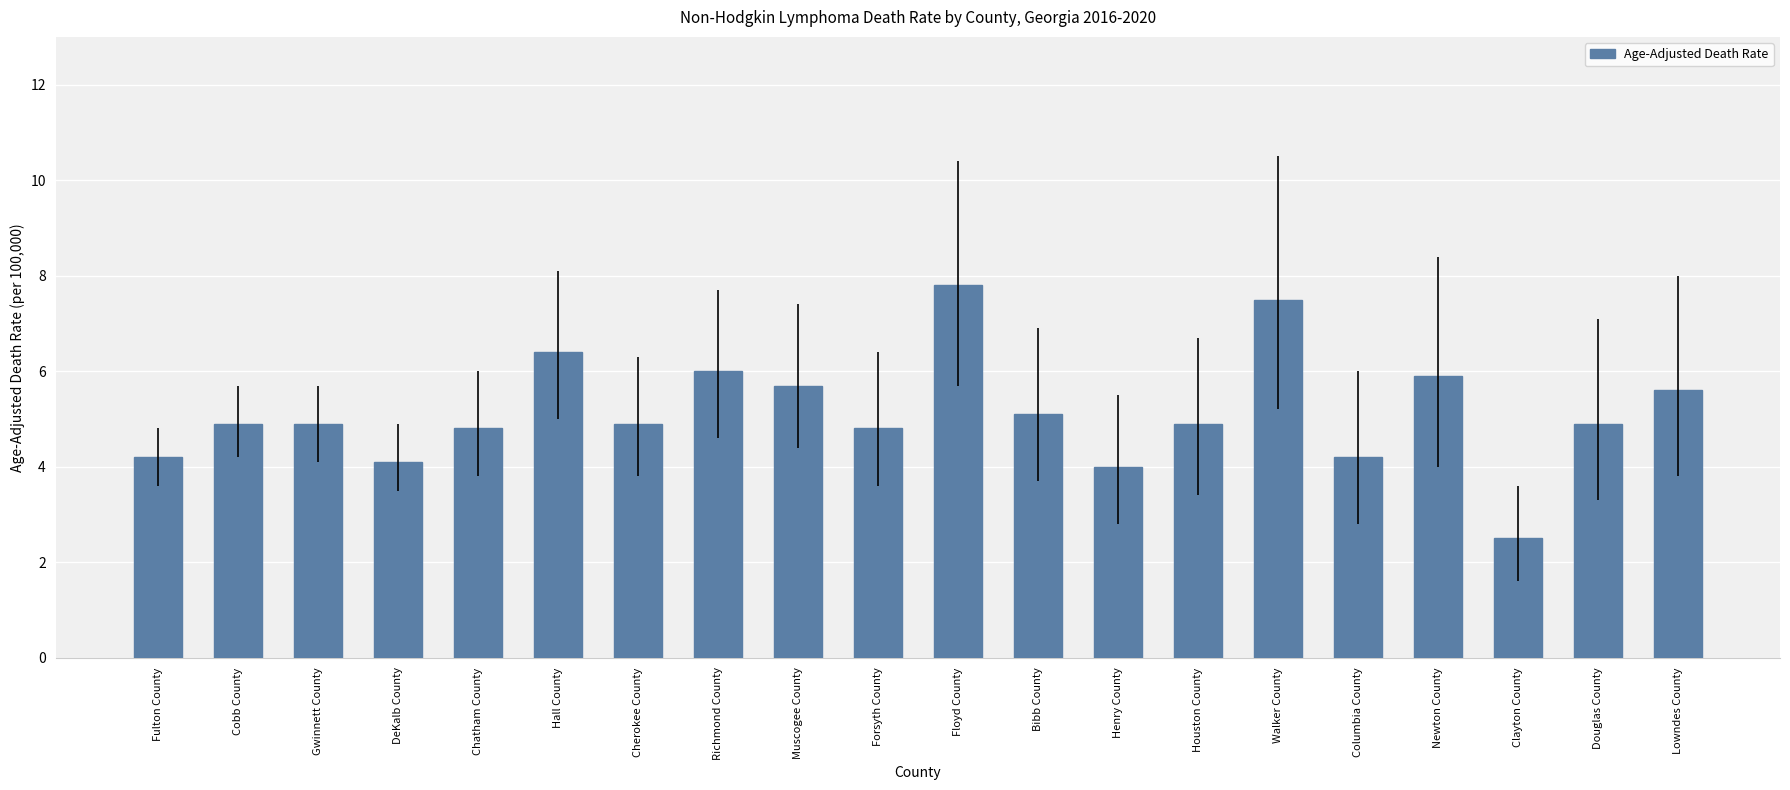

How many distinct data groups are displayed?

1